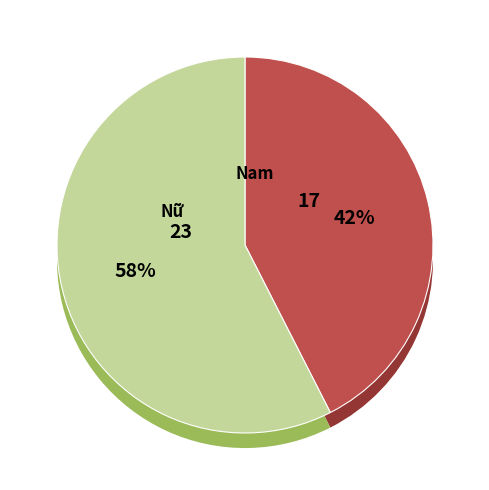

Does Nam represent more than half of the total?

No